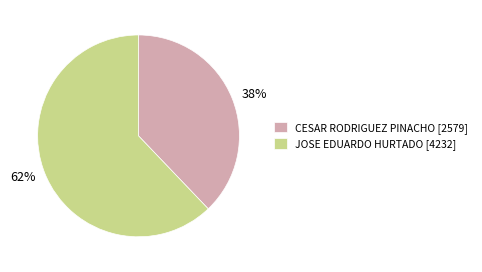

To the nearest percent, what is the difference between the JOSE EDUARDO HURTADO [4232] and CESAR RODRIGUEZ PINACHO [2579] slice percentages?

24%